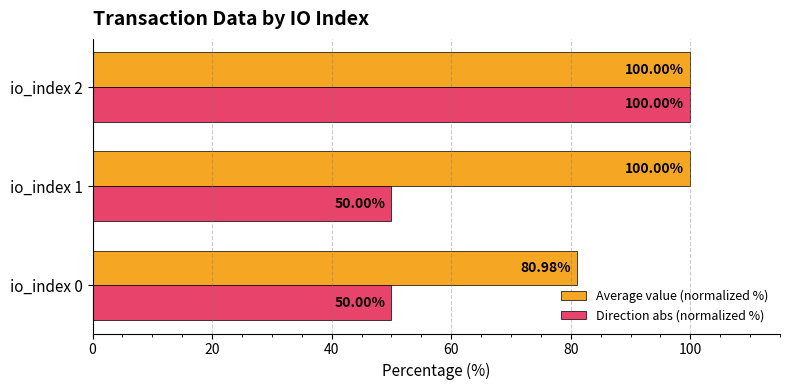

List the series in order of their overall mean, highest first.

Average value (normalized %), Direction abs (normalized %)